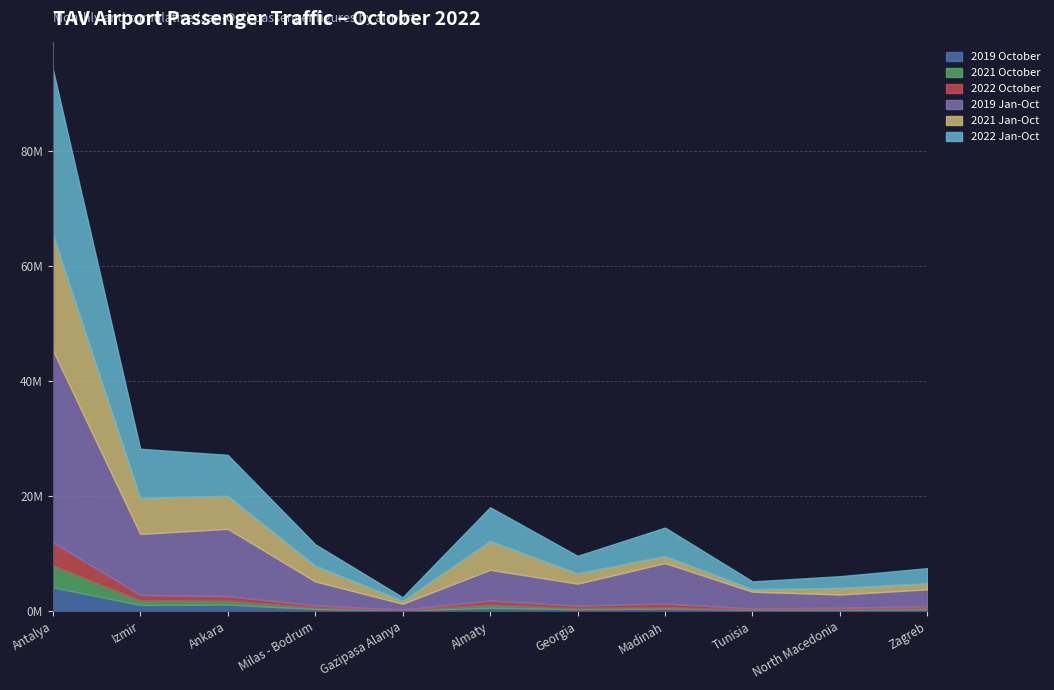

Is it true that 2021 Jan-Oct equals 308342 at North Macedonia?

False